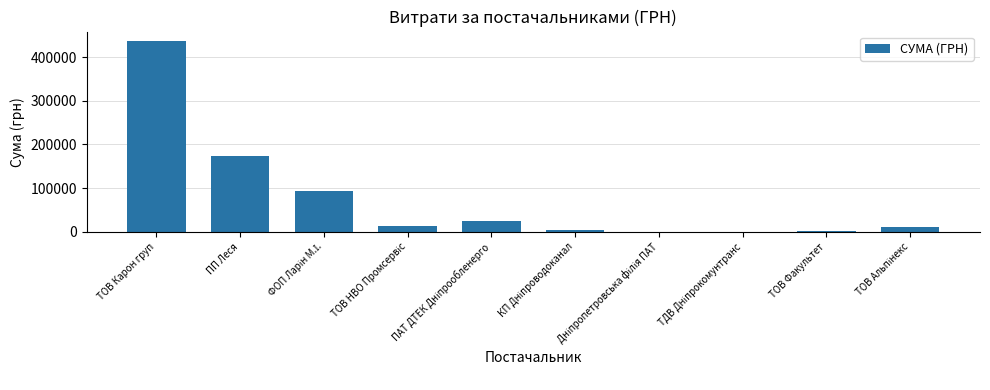

Where is the data nearest to the value 218537?

ПП Леся